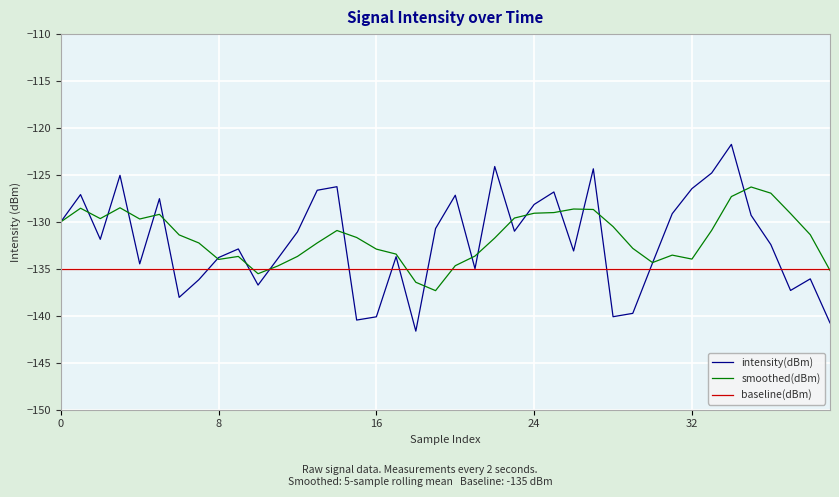

Which series has the widest spread of values?

intensity(dBm)